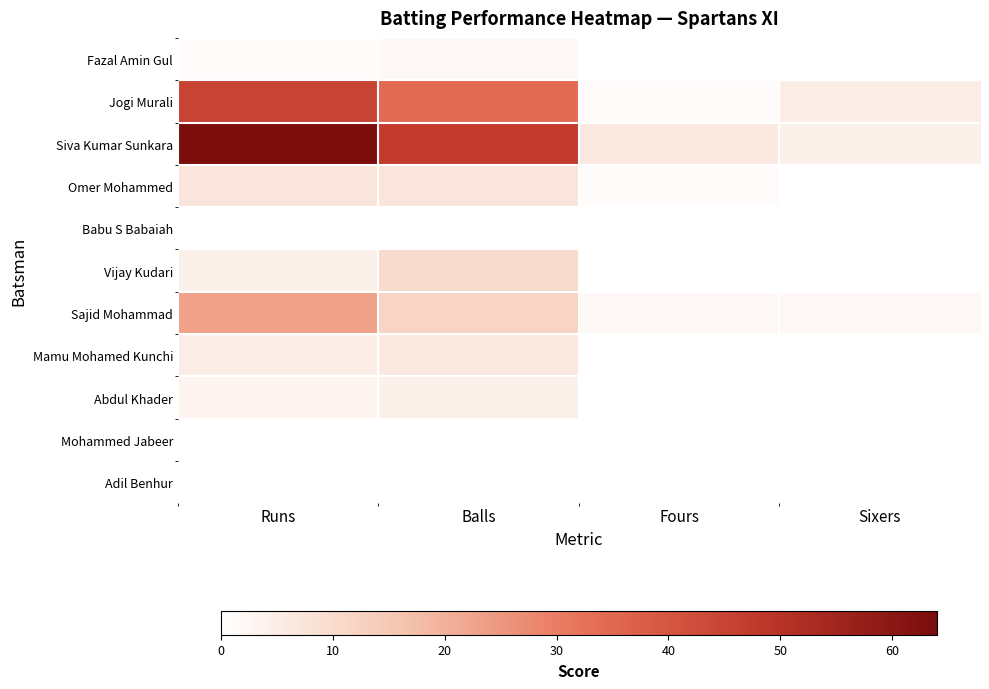

Which label corresponds to the smallest value in the chart?

Fours